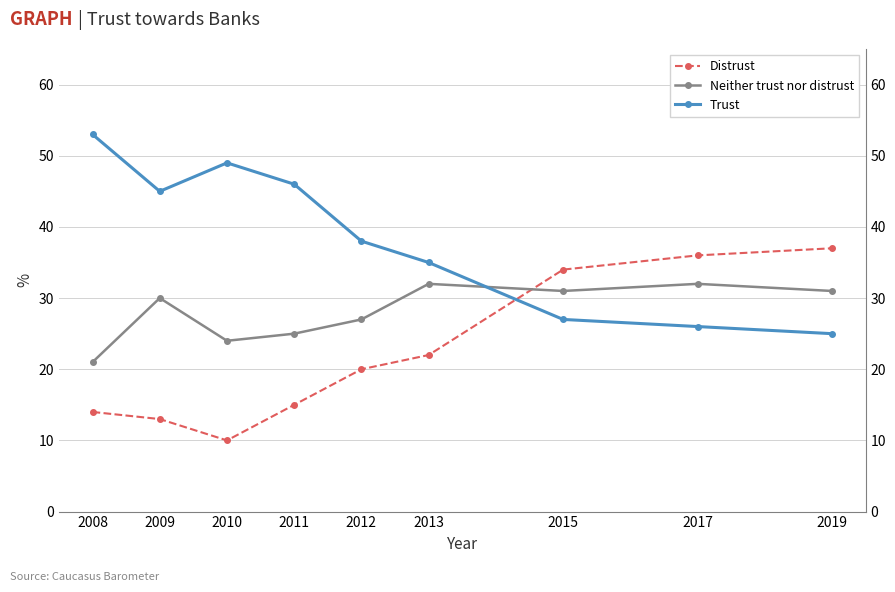

The value of Distrust at 2017 is 36. True or false?

True